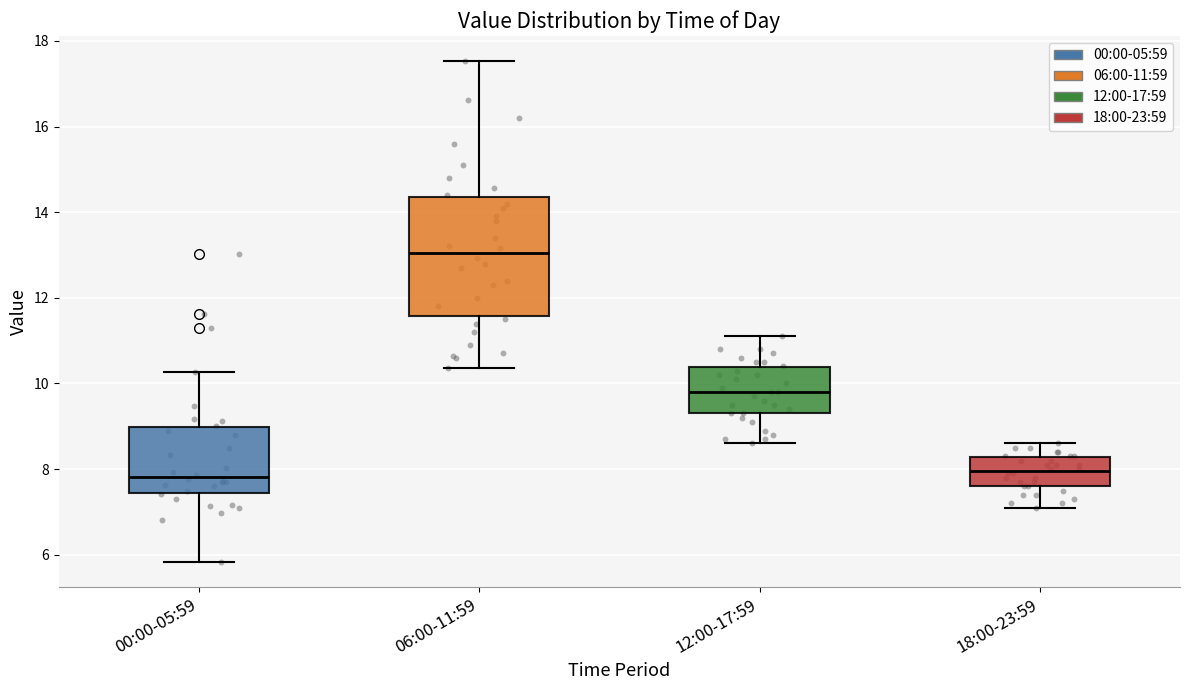

Reading left to right, read every box against the y-axis: the position of its median line, the range the box covers, and the ends of its whiskers. The values are not printed on the chart, so give them approximately, as read against the axis.

00:00-05:59: median 7.8, box 7.4 to 9.0, whiskers 5.8 to 10.2
06:00-11:59: median 13.0, box 11.6 to 14.4, whiskers 10.4 to 17.6
12:00-17:59: median 9.8, box 9.4 to 10.4, whiskers 8.6 to 11.2
18:00-23:59: median 8.0, box 7.6 to 8.2, whiskers 7.2 to 8.6